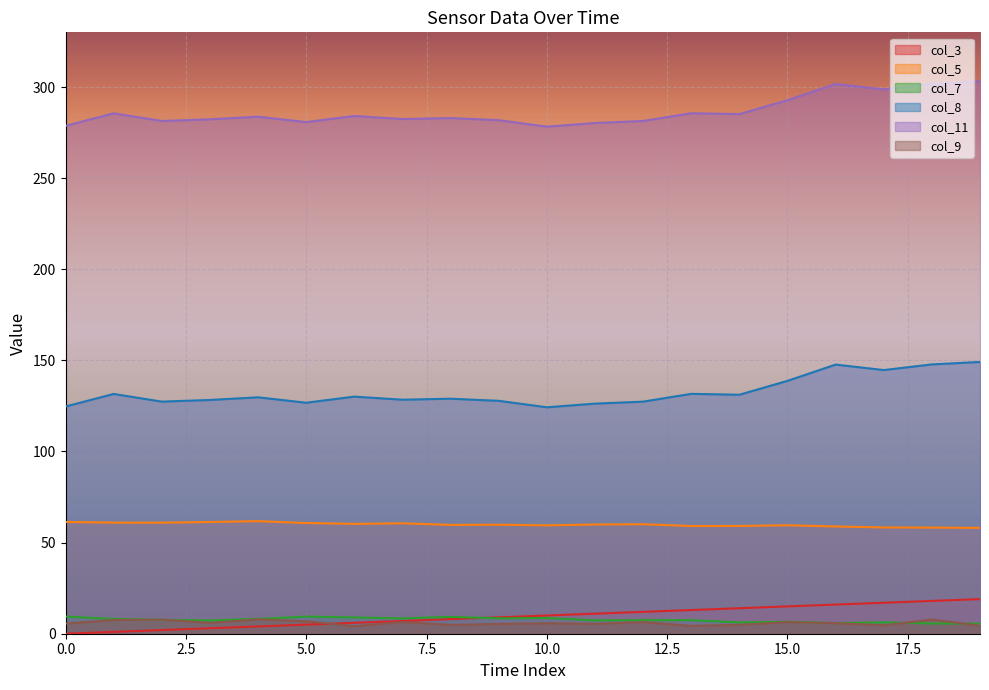

What is the spread (max minus min) of values at 5?

275.8